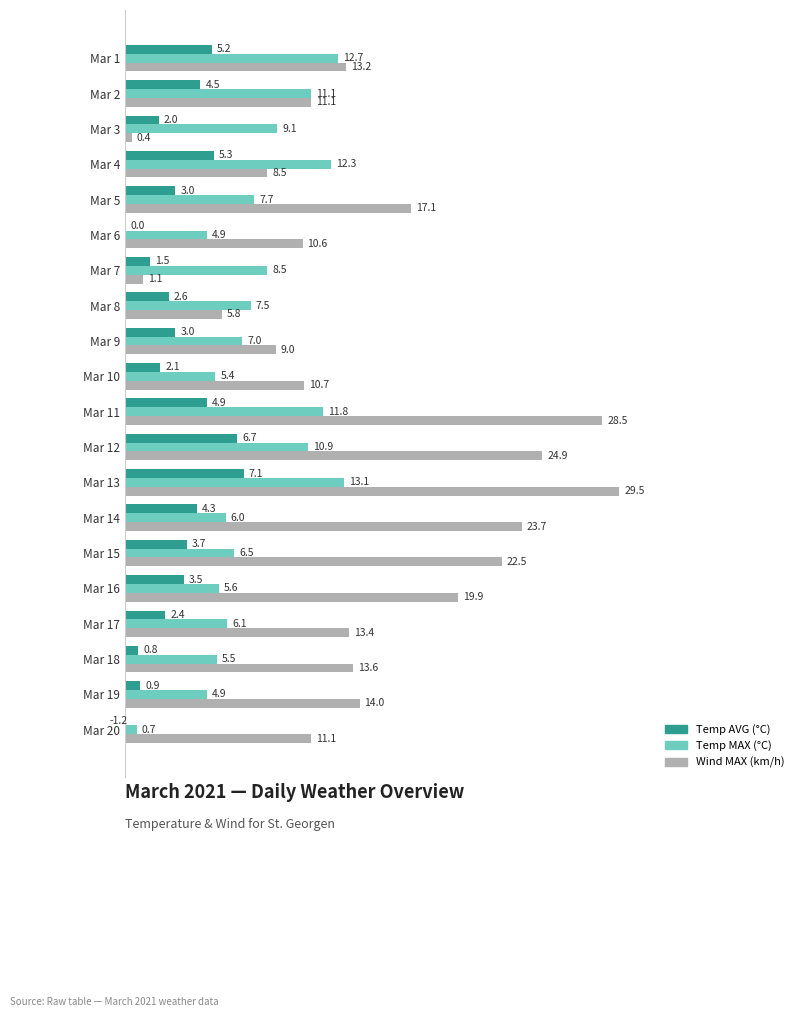

What is the average value of the Temp AVG (°C) series?

3.1